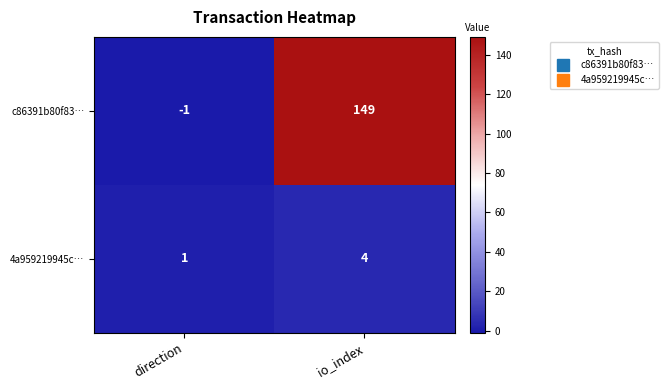

Count the number of data series in this chart.

2